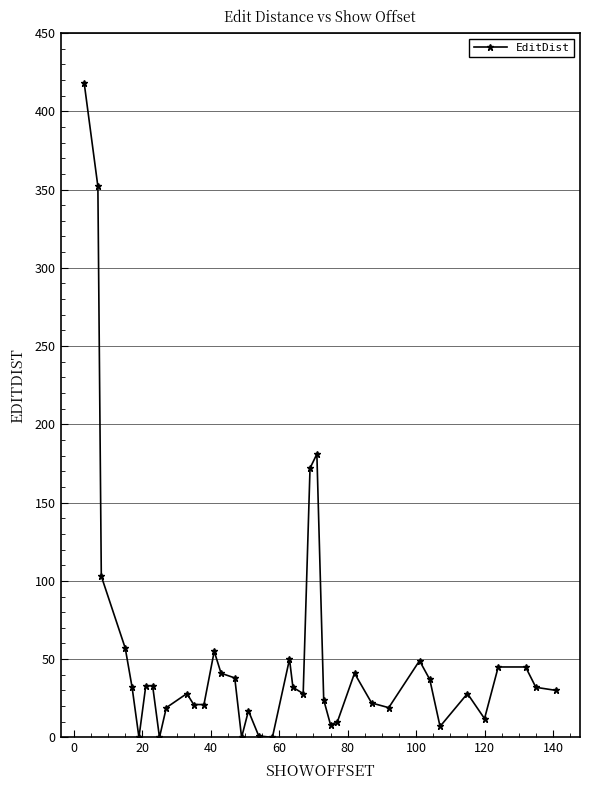

What is the greatest value displayed?

418